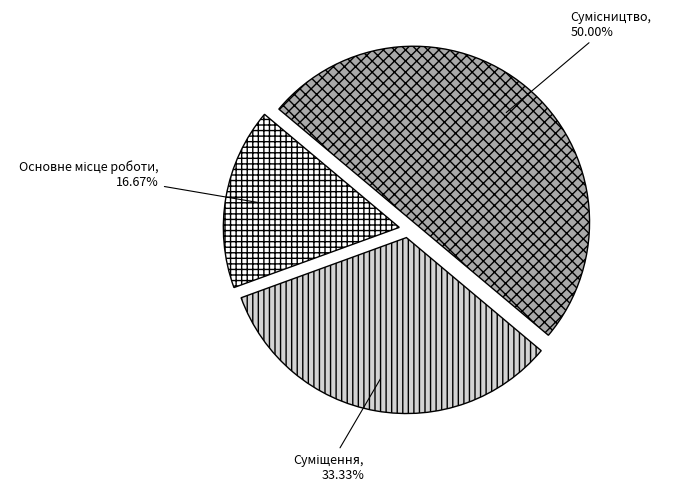

What is the change in value from Основне місце роботи to Суміщення?

+1